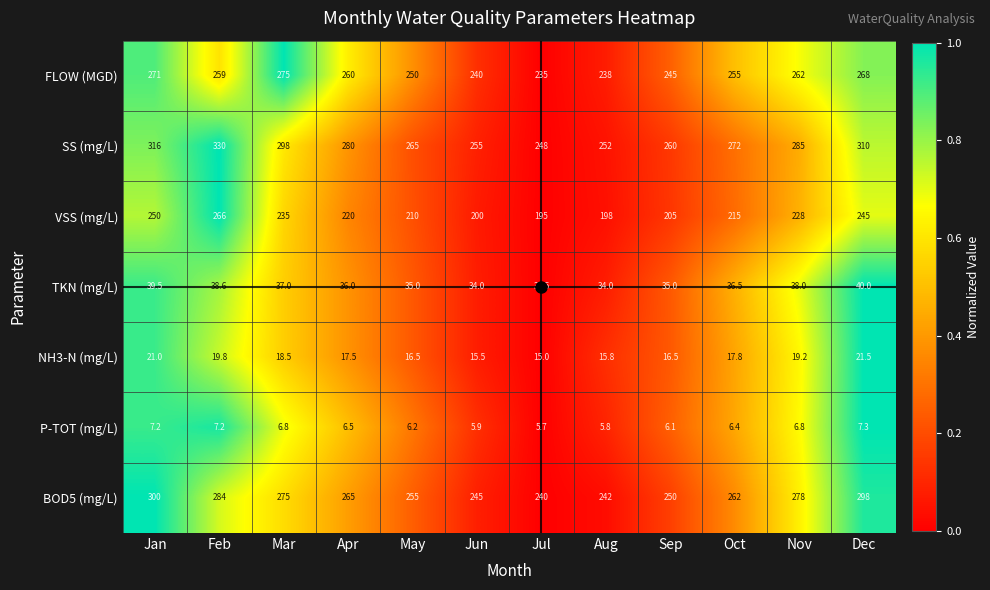

What is the difference between the P-TOT (mg/L) values at Apr and Mar?

0.3